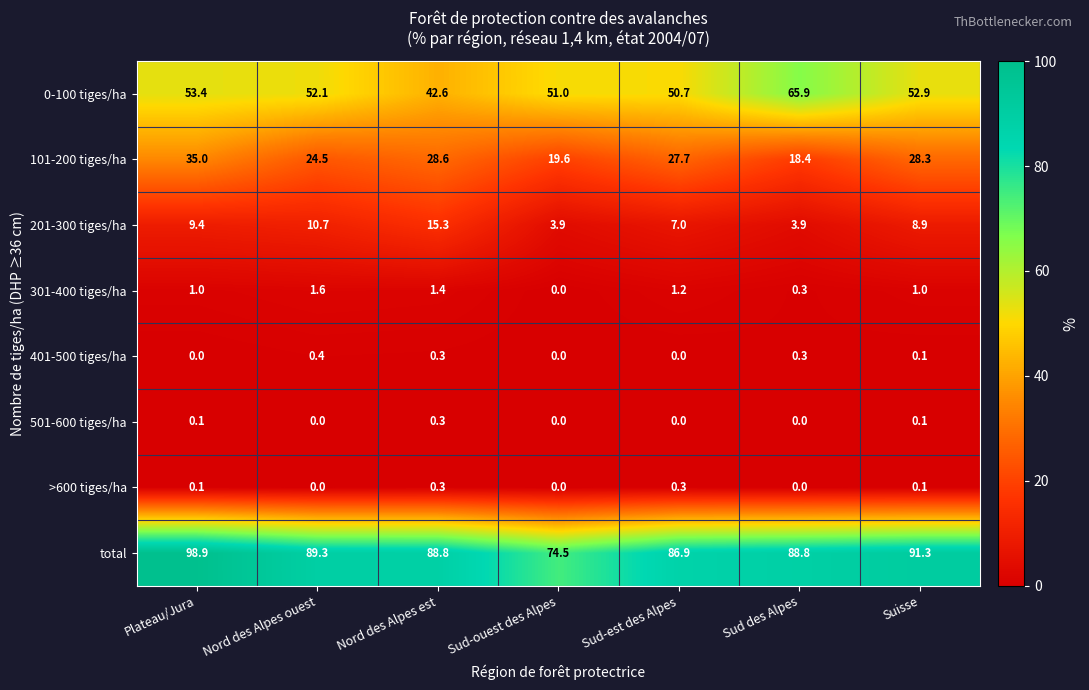

The value of 301-400 tiges/ha at Sud des Alpes is 0.3. True or false?

True